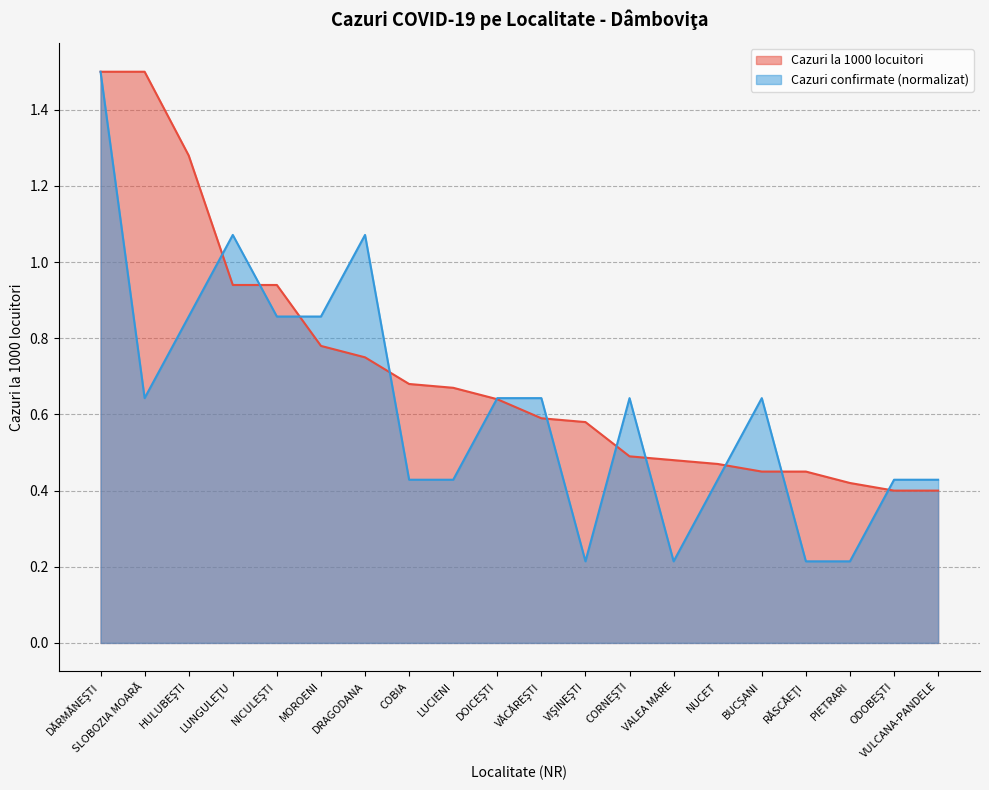

Does the chart display data point markers on the line(s)?

No